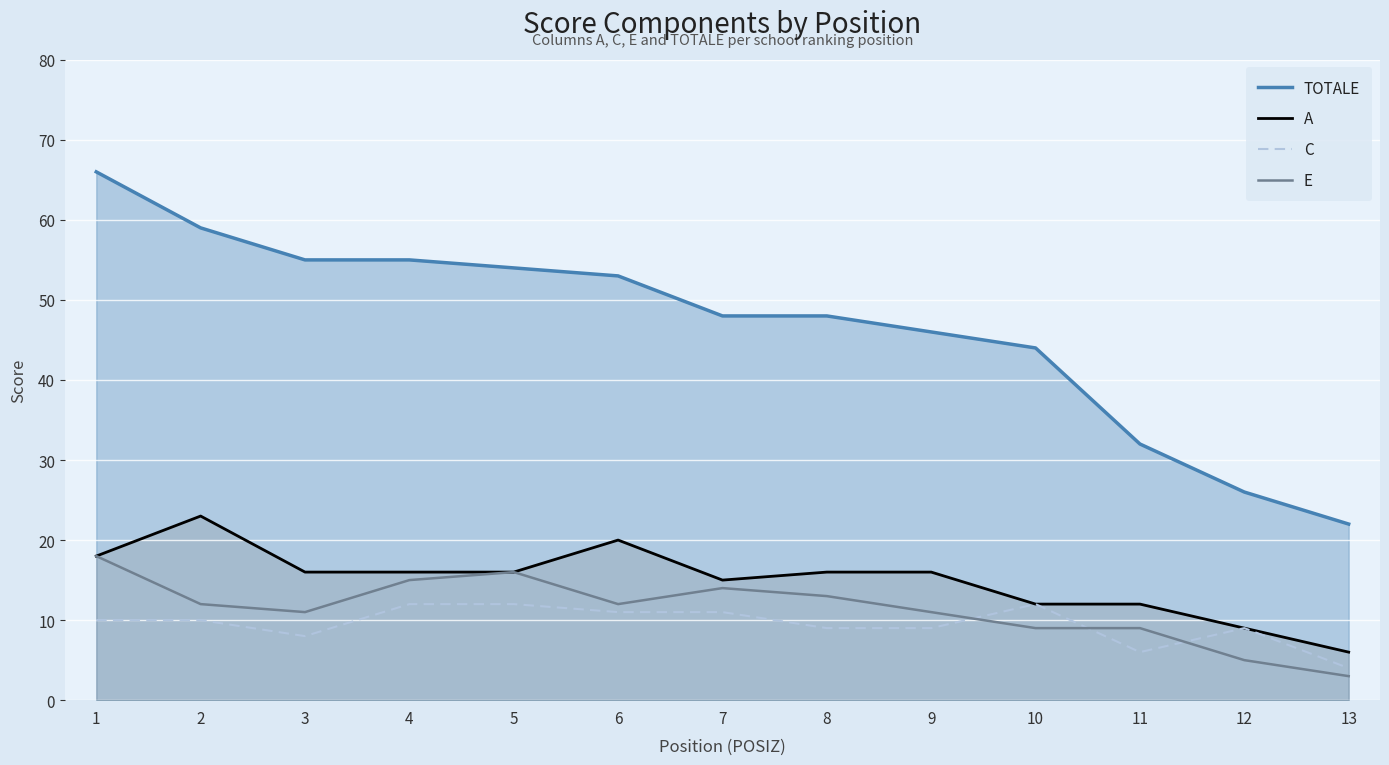

Which series has the largest total across all categories?

TOTALE